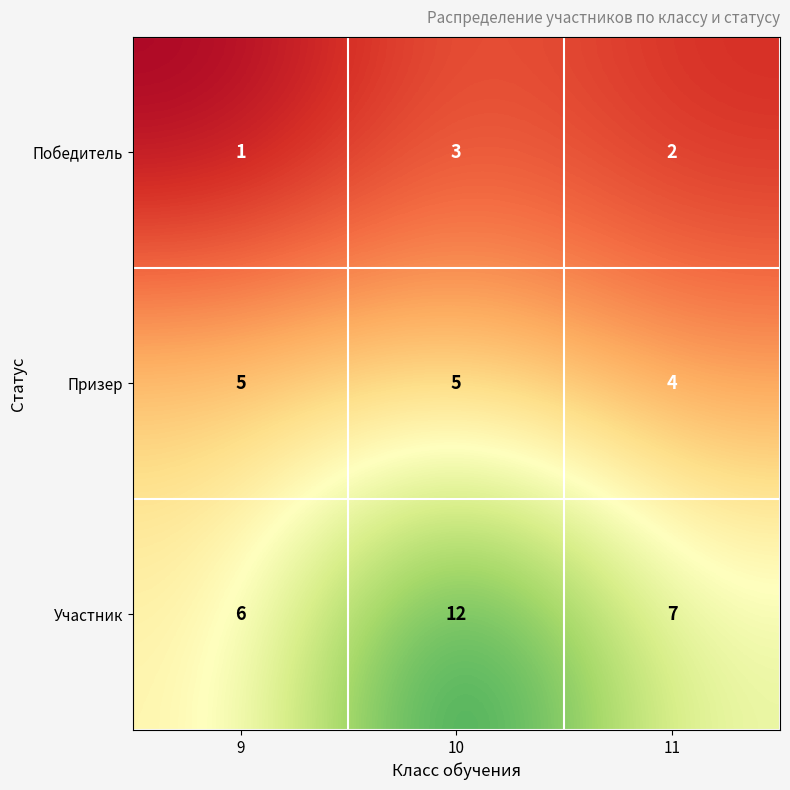

What is the maximum value shown in the chart?

12